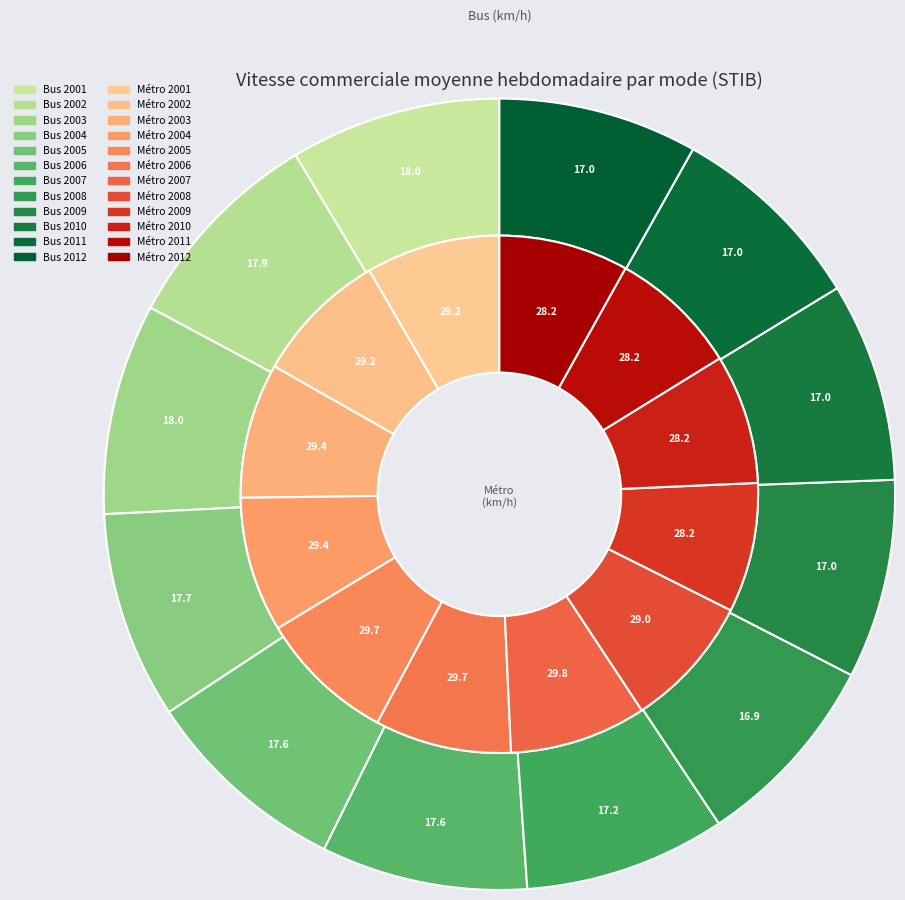

How many segments does this pie chart have?

12